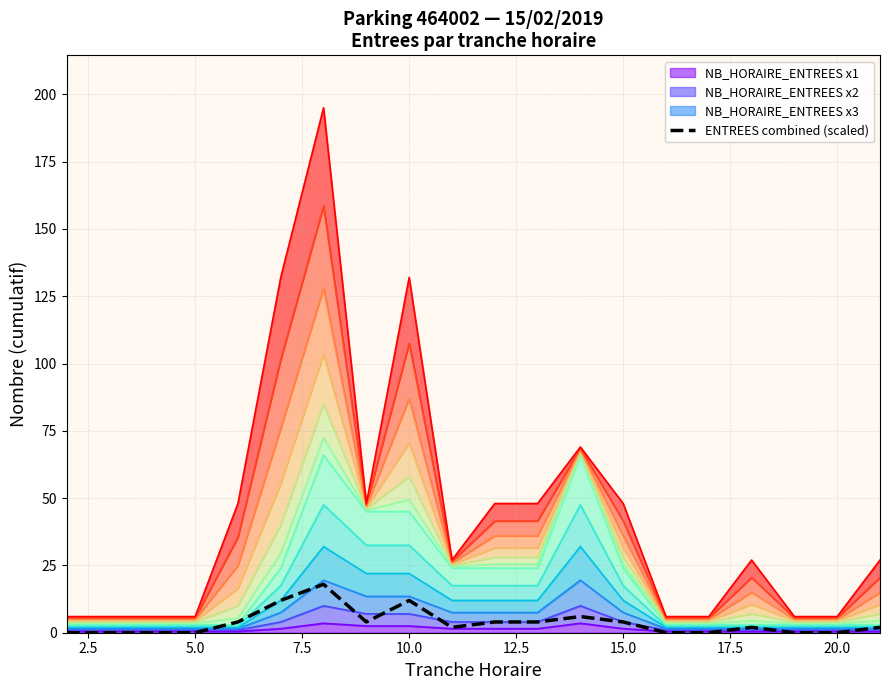

What is the average value?

4